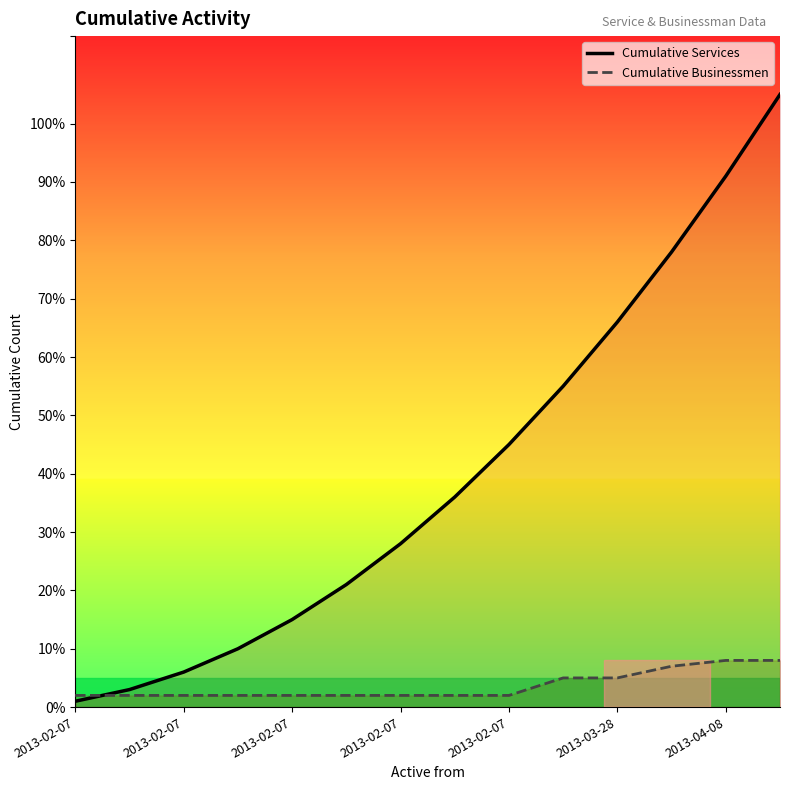

Rank the series by their average value, from highest to lowest.

Cumulative Services, Cumulative Businessmen